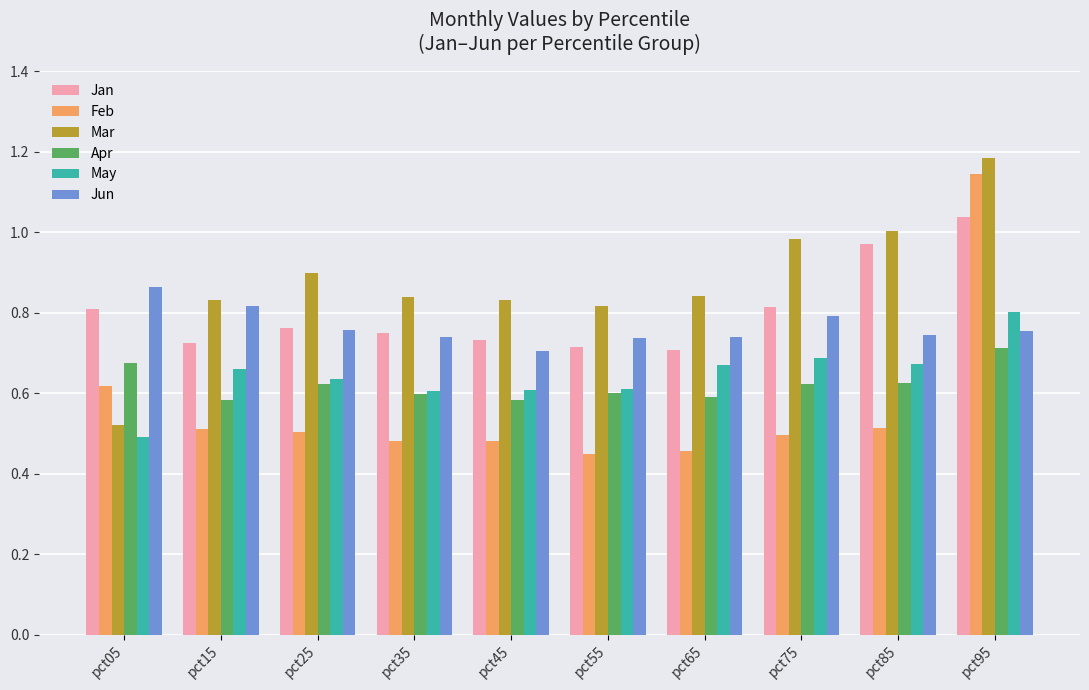

What is the sum of all May values?

6.4